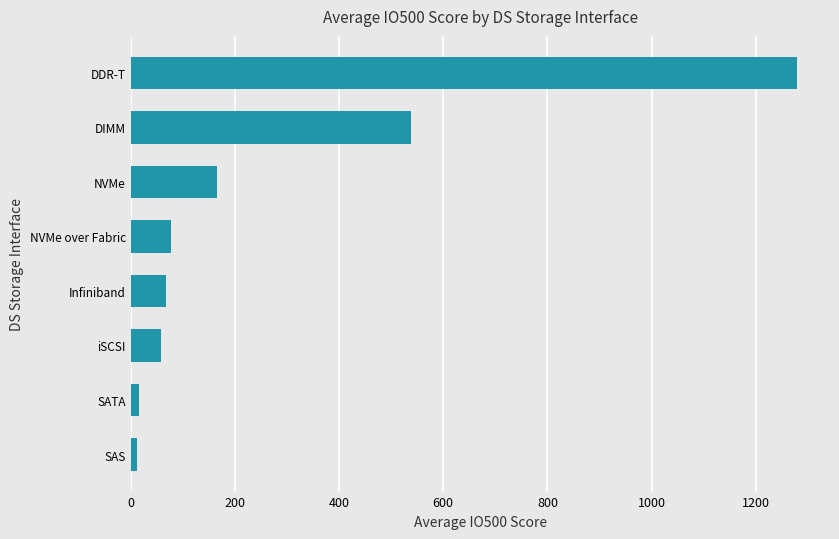

Which has a higher value, DIMM or Infiniband?

DIMM